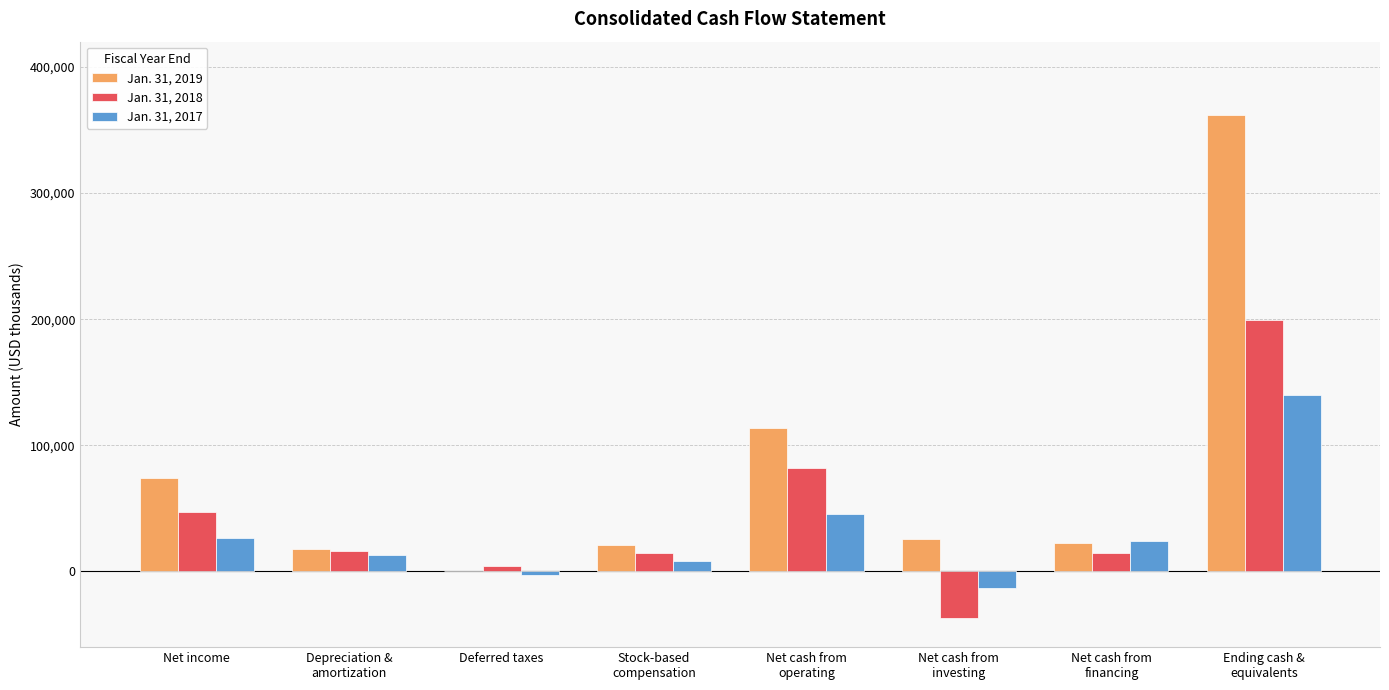

Which series has the largest total across all categories?

Jan. 31, 2019